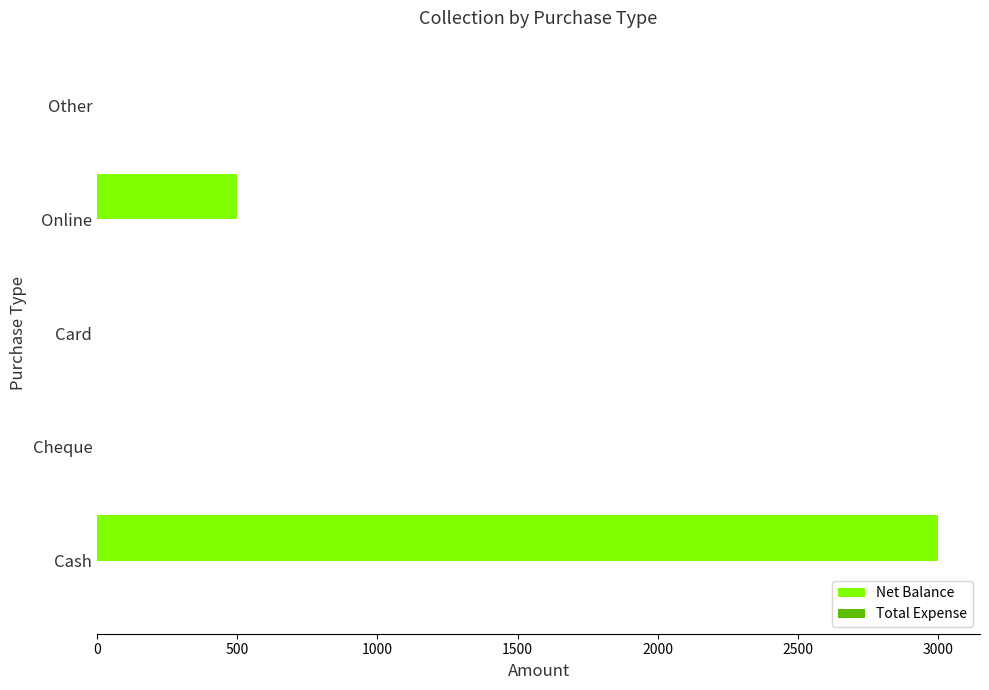

The chart shows a value of -1766 at Cheque. True or false?

False